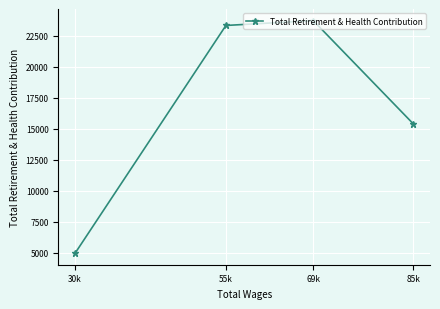

The chart shows a value of 9806 at 85k. True or false?

False